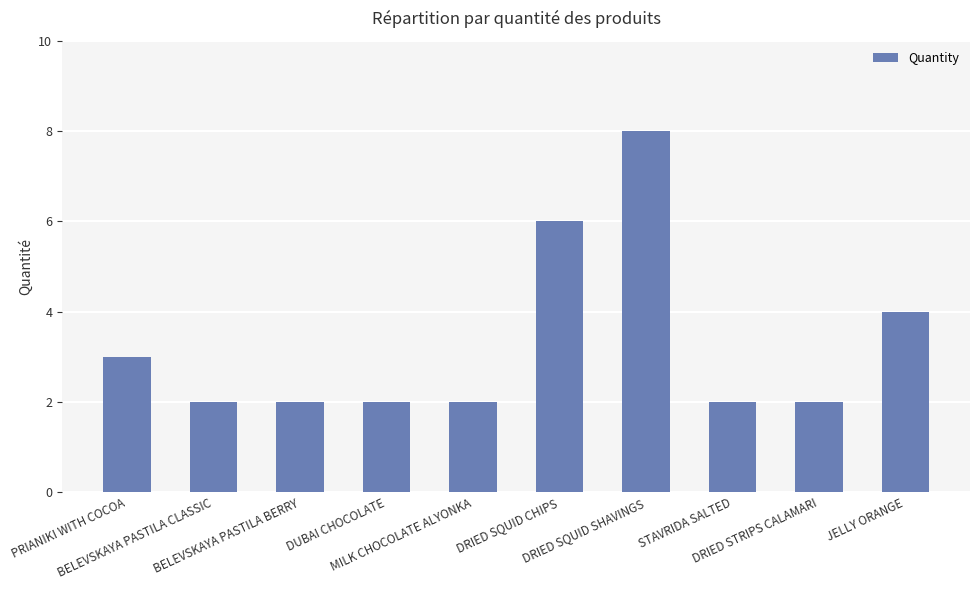

What is the sum of all values?

33